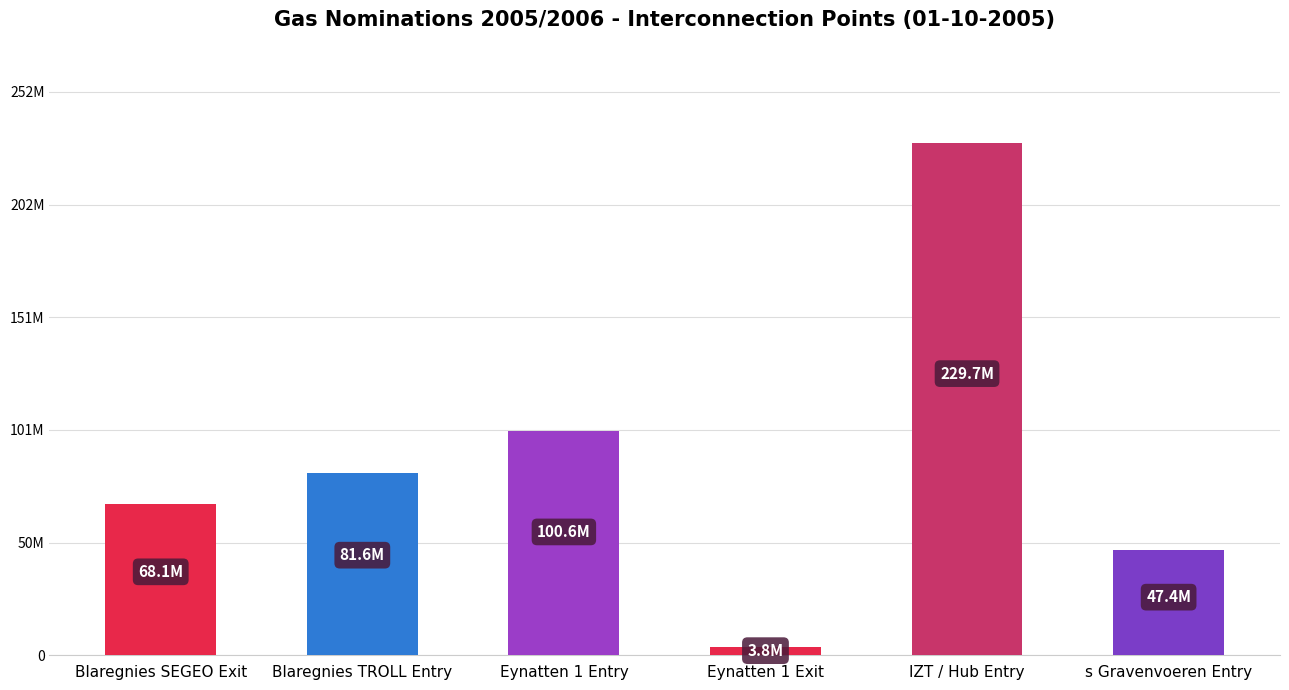

Which category has the highest value across all series?

IZT / Hub Entry